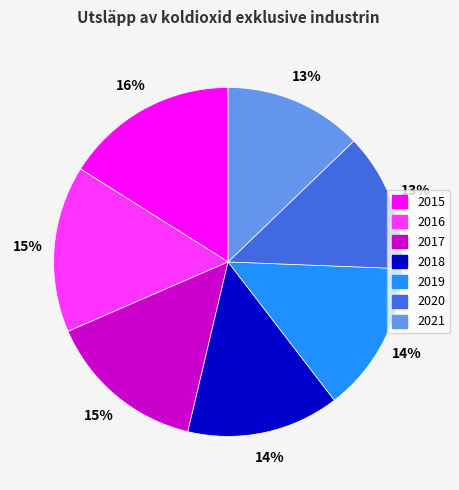

Is it true that 2015 is 16% of the pie?

True